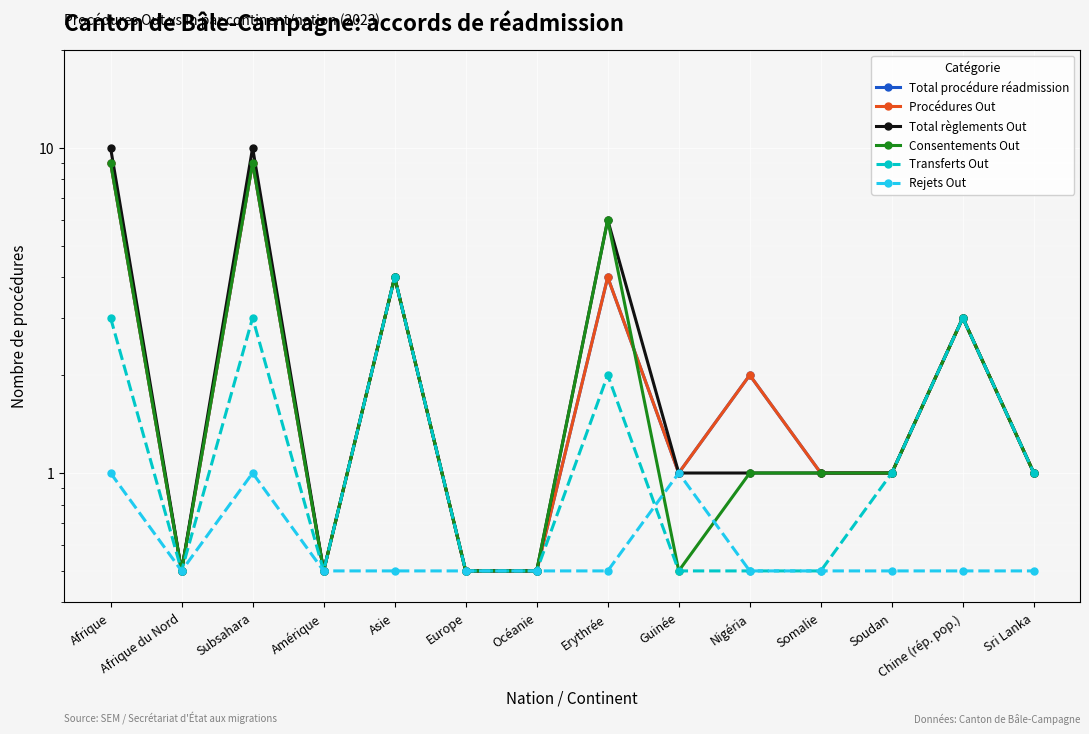

True or false: Procédures Out and Total règlements Out cross at least once.

False